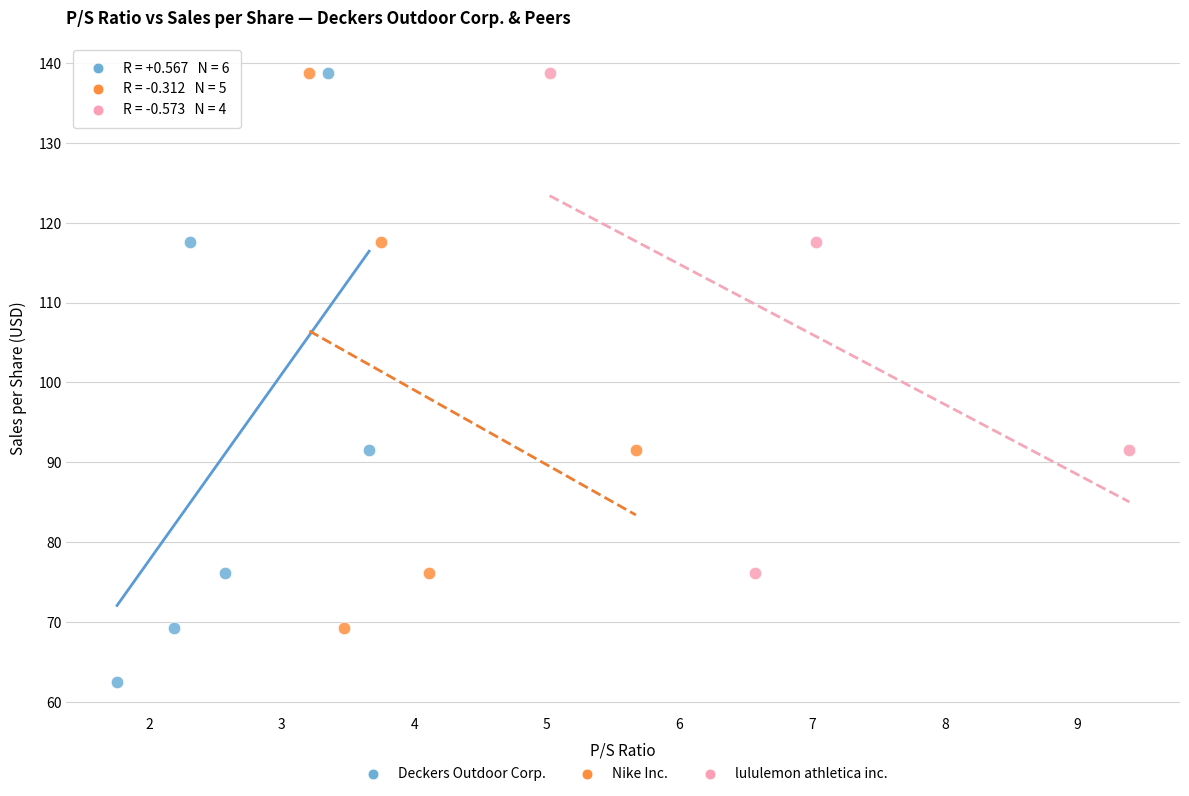

Which series reaches the minimum Y coordinate?

Deckers Outdoor Corp.